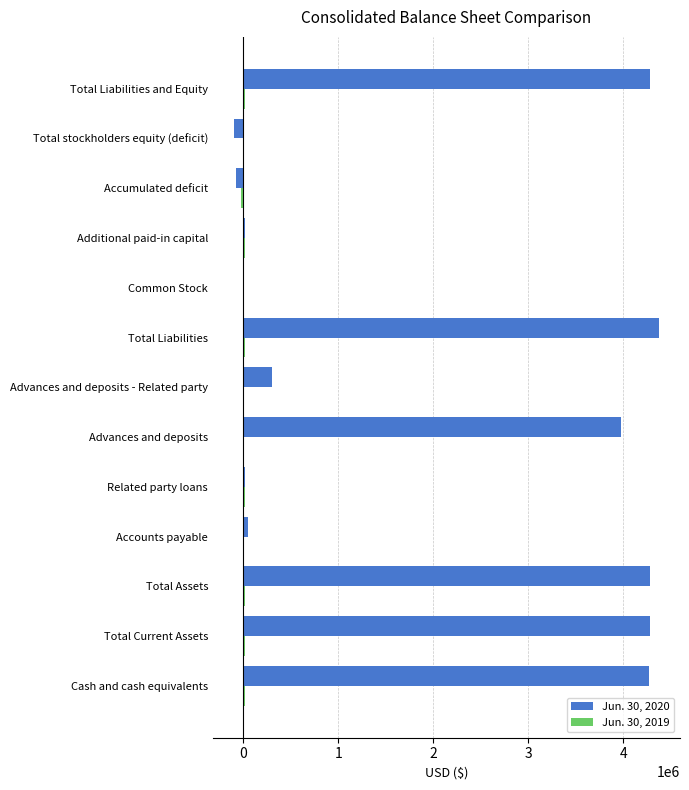

What is the total value across all series at Advances and deposits?

3972500